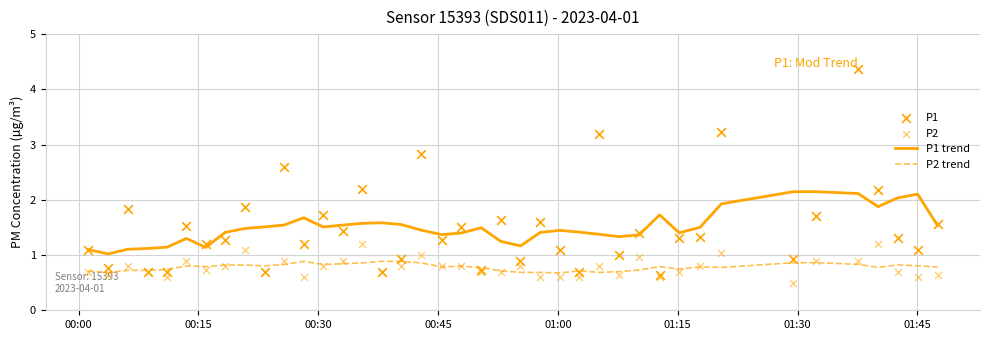

True or false: P1 trend and P2 trend cross at least once.

False